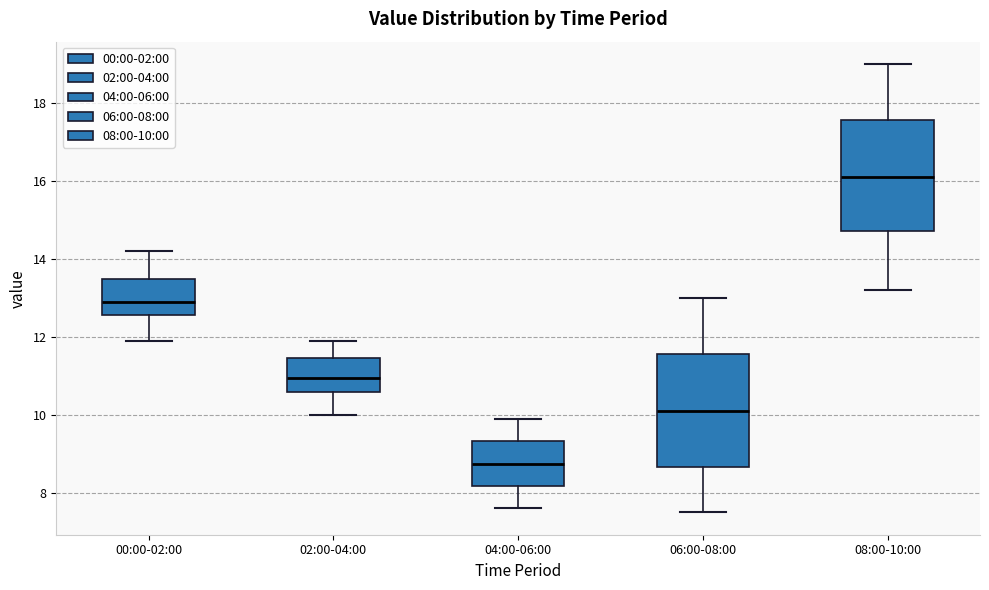

Which box has the lowest median line?

04:00-06:00